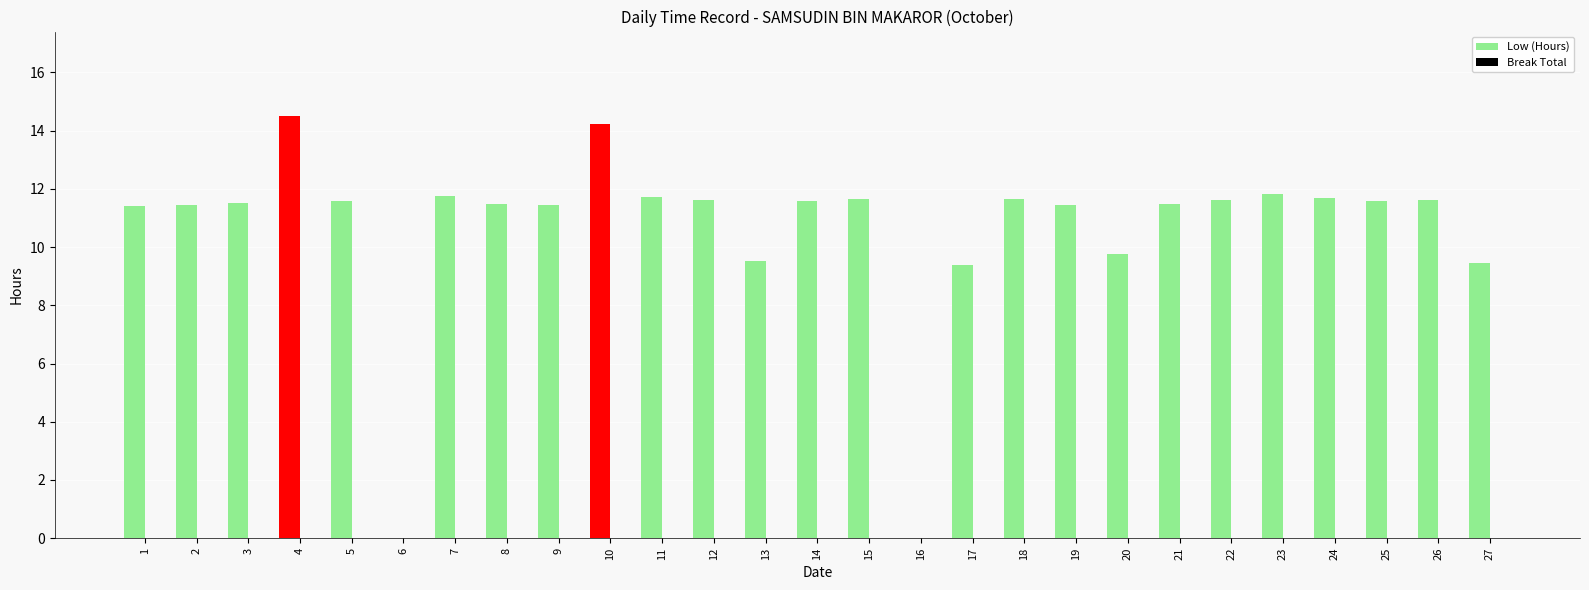

The value of Low (Hours) at 24 is 2.3. True or false?

False